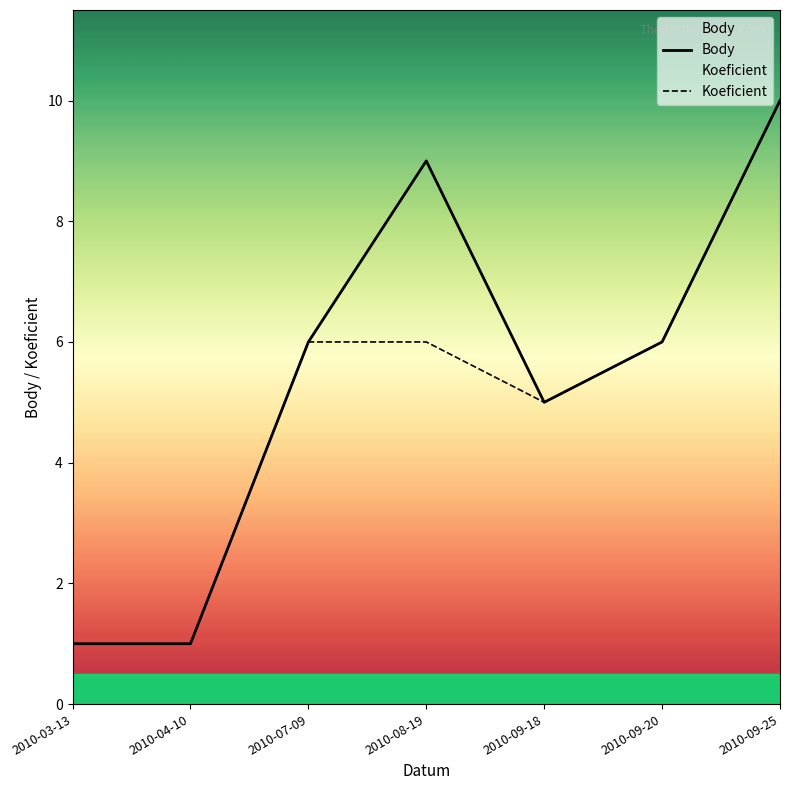

What is the total value across all series at 2010-08-19?

15